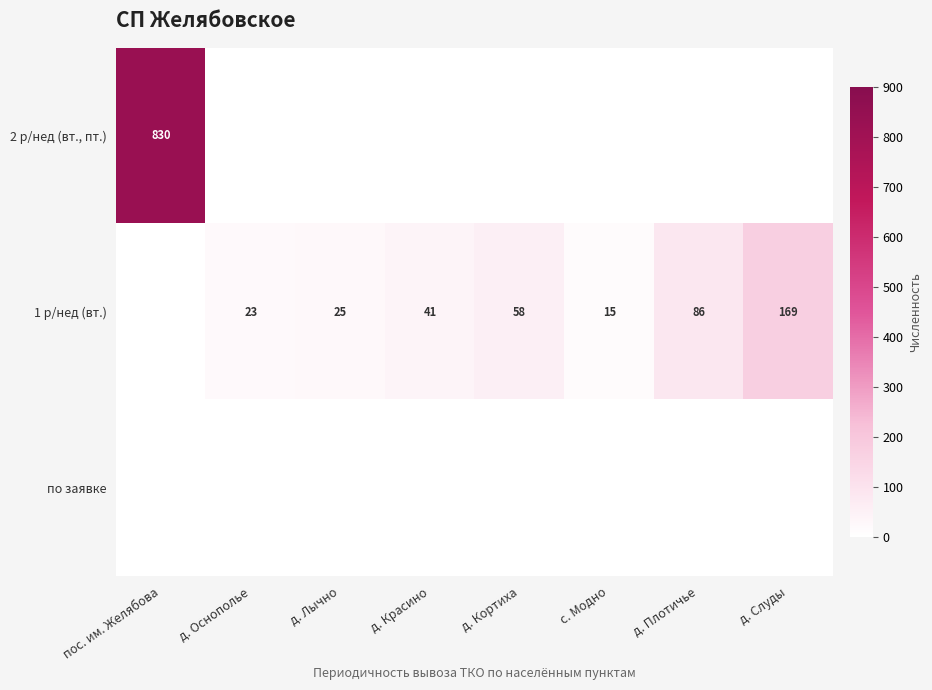

The value of 1 р/нед (вт.) at д. Красино is 41. True or false?

True